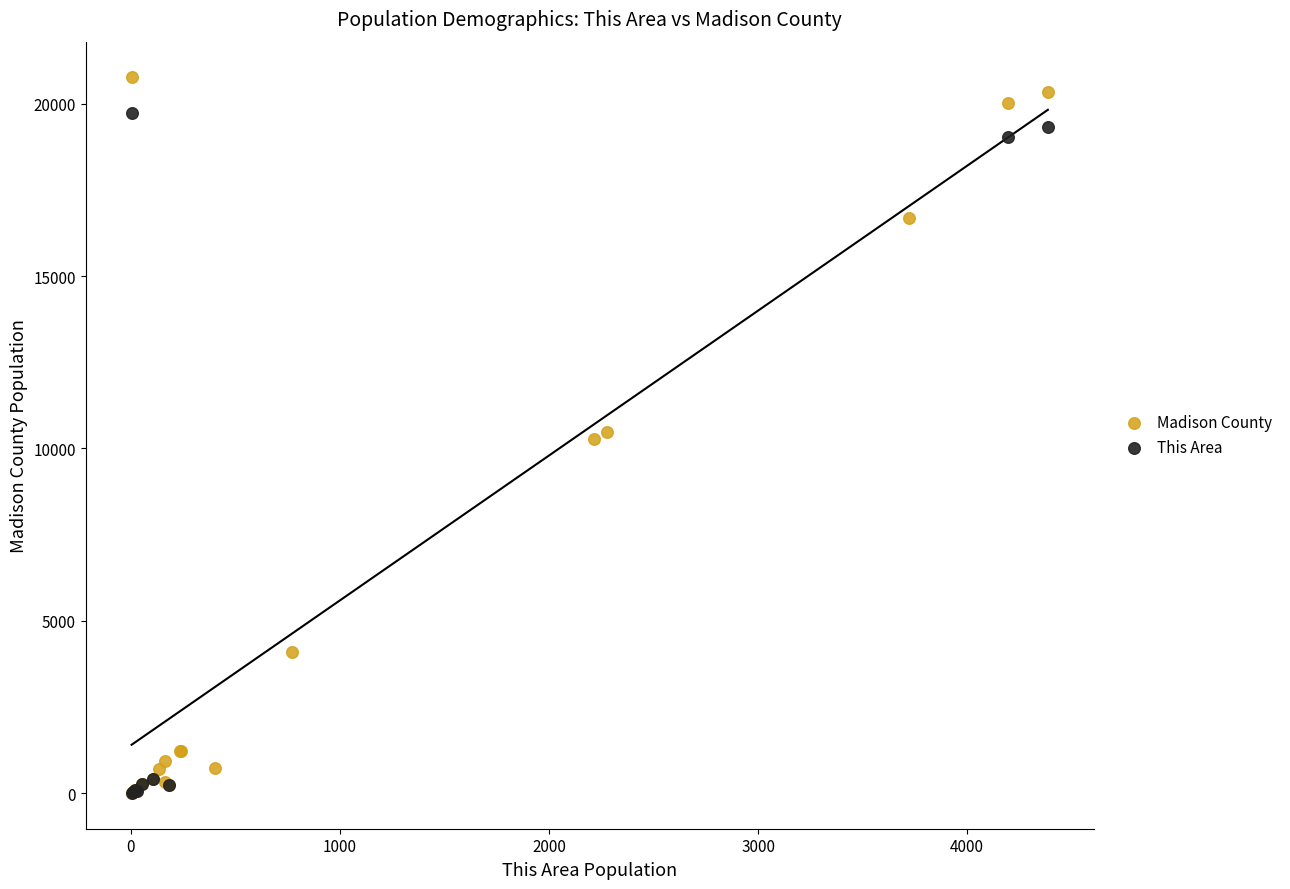

Which series reaches the maximum Y coordinate?

Madison County